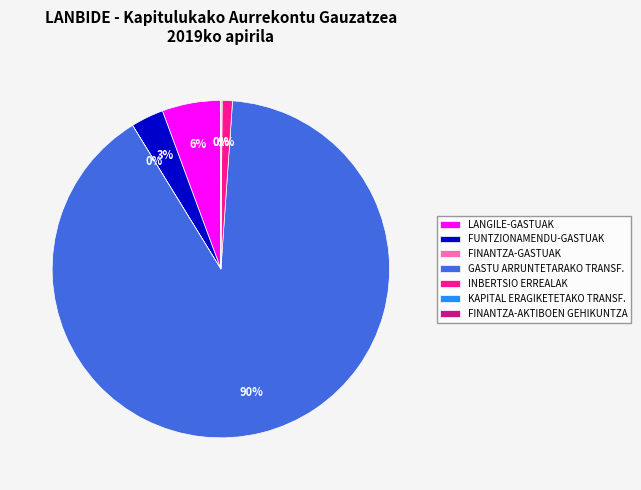

What is the majority slice?

GASTU ARRUNTETARAKO TRANSF.